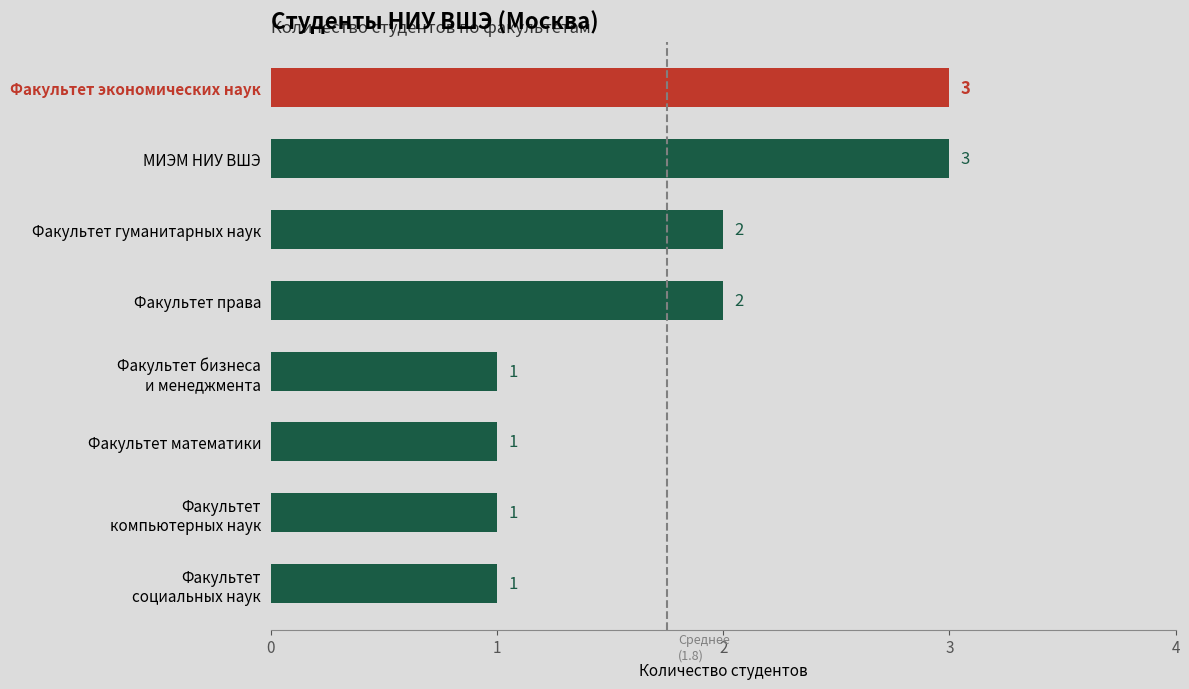

The chart shows a value of 3 at Факультет права. True or false?

False